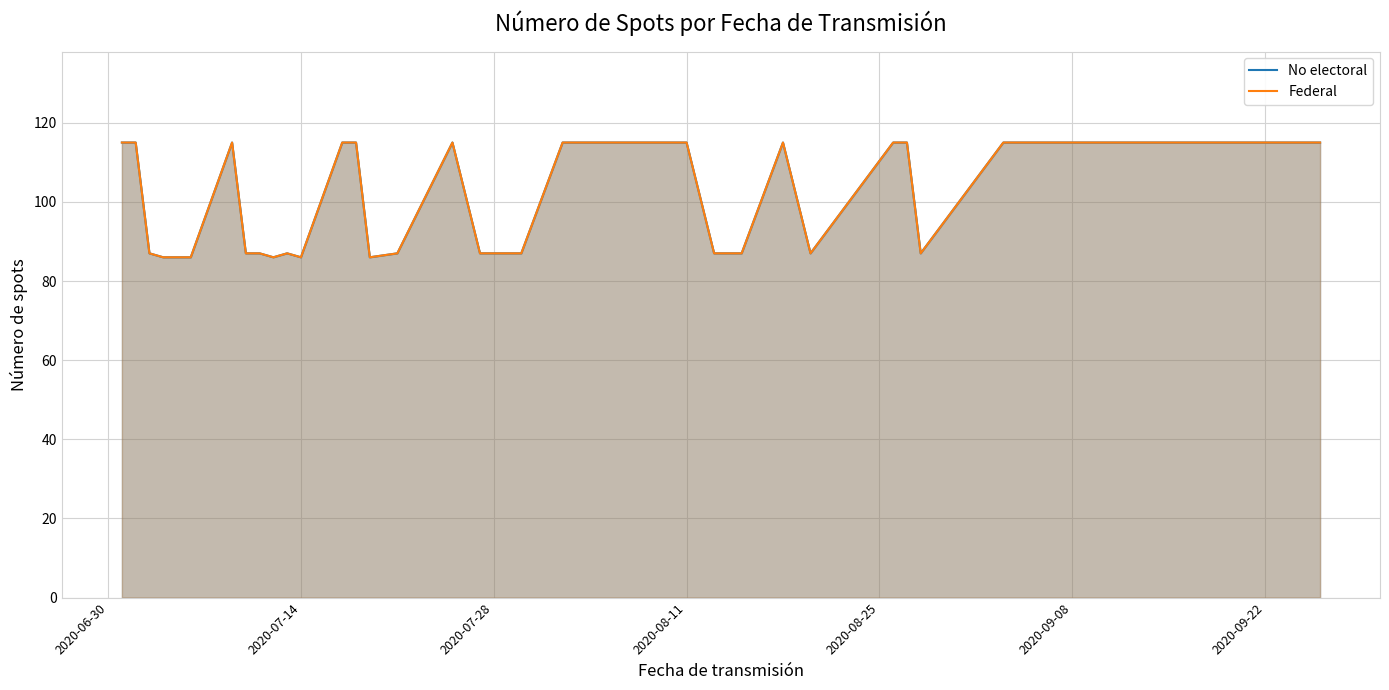

What is the average value of the Federal series?

101